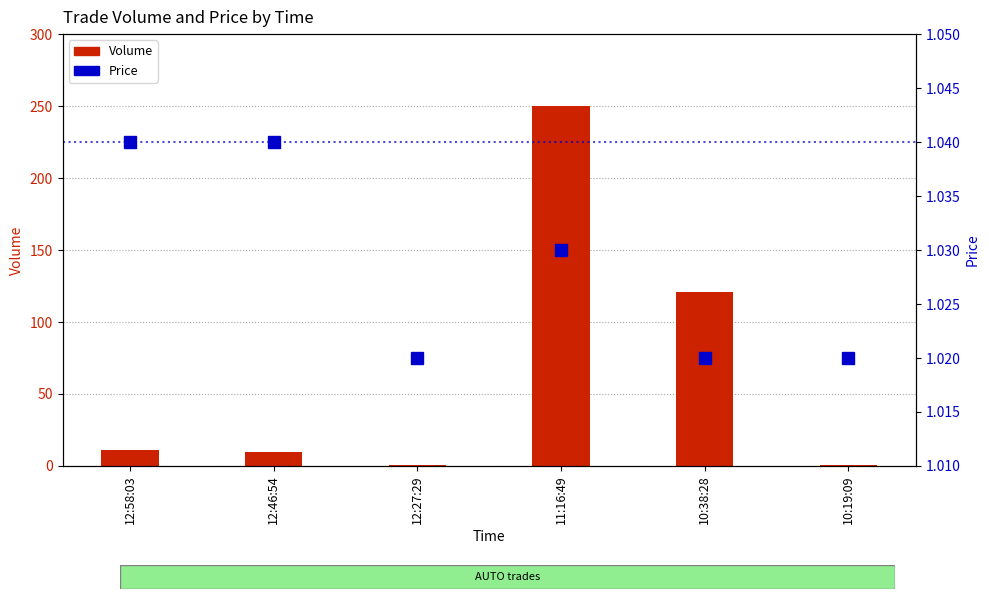

True or false: Price has a value of 1.6 at 10:38:28.

False